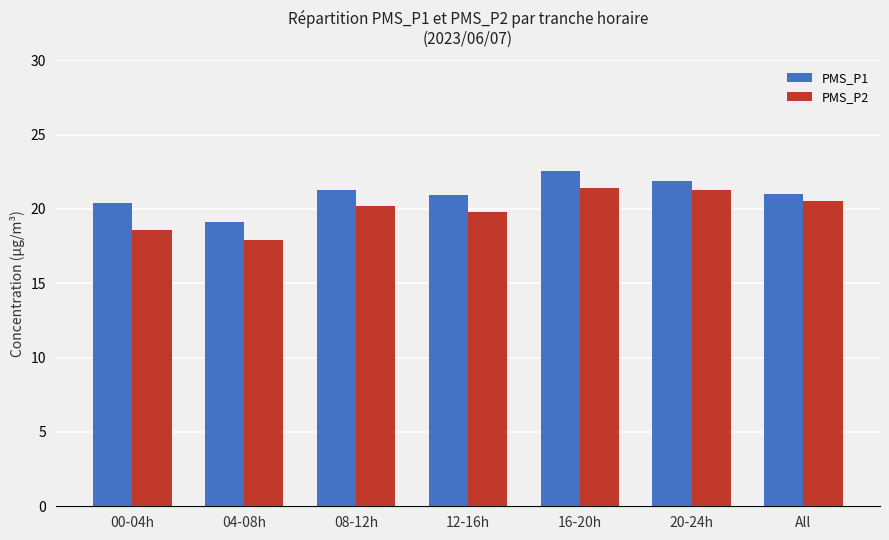

What is the total value across all series at 12-16h?

40.7